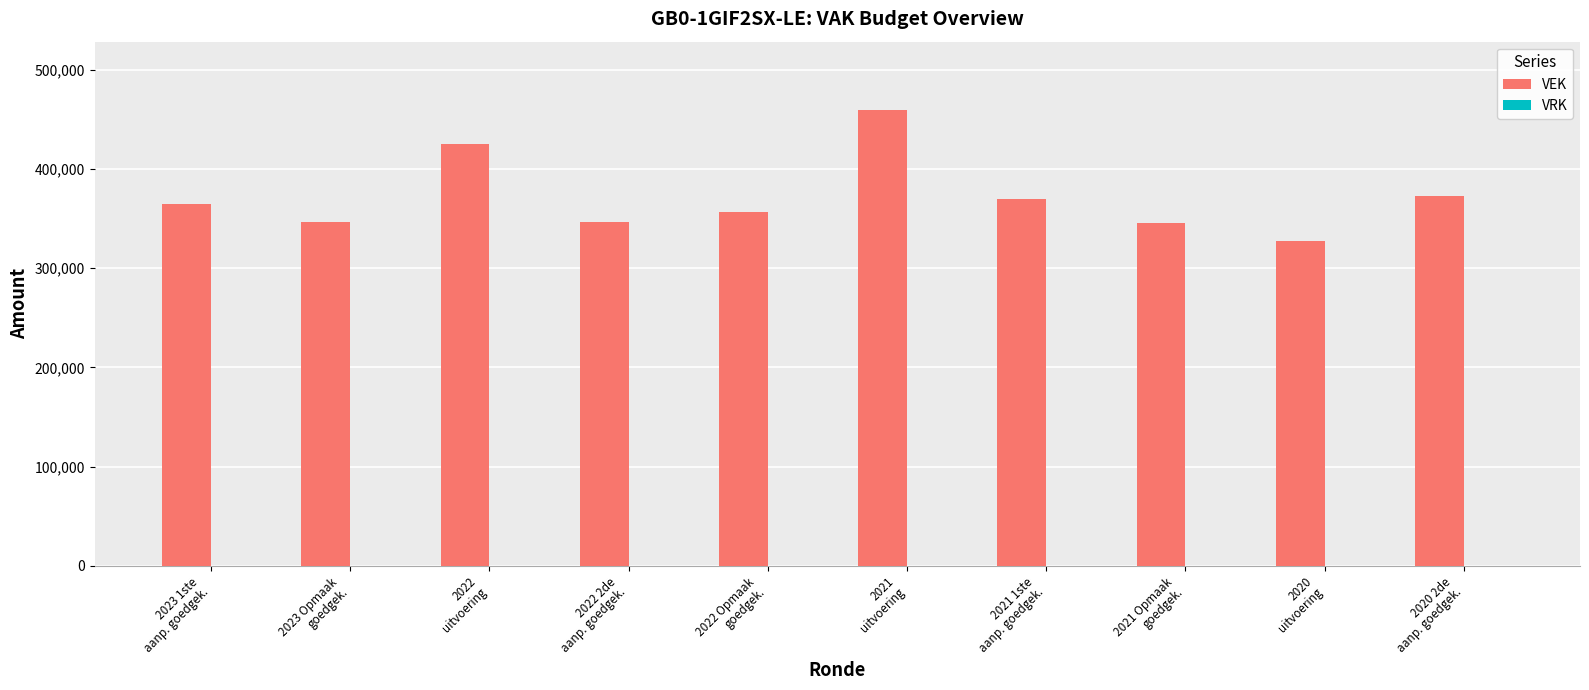

What is the smallest value displayed?

327245